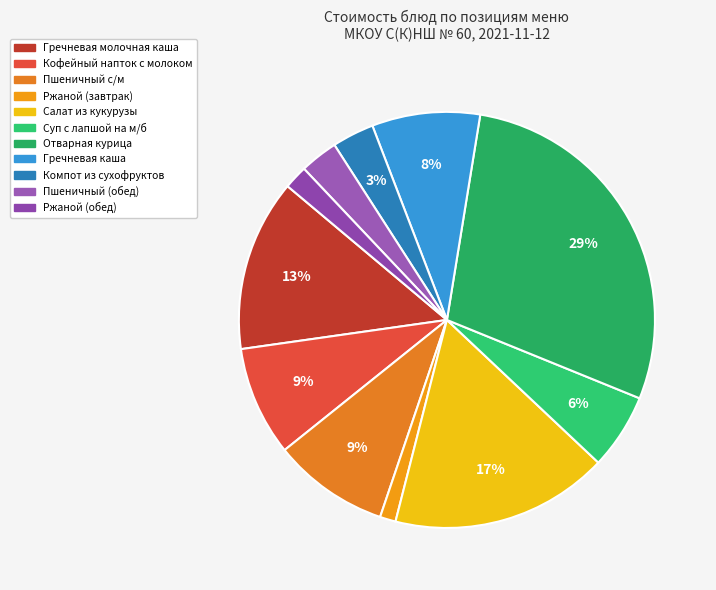

Which slice is the smallest?

Ржаной (завтрак)